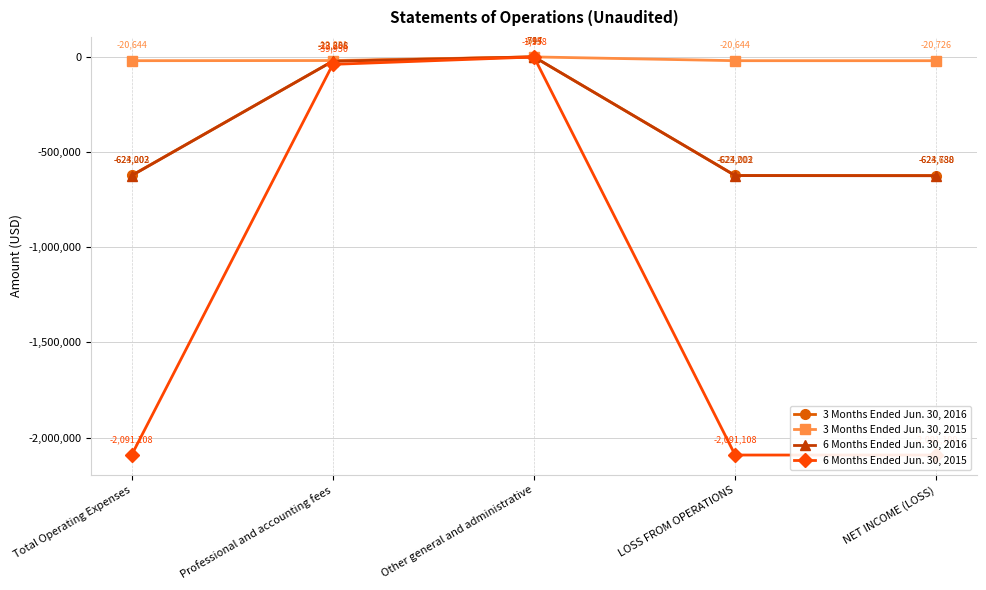

True or false: 6 Months Ended Jun. 30, 2016 and 3 Months Ended Jun. 30, 2016 intersect in this chart.

False